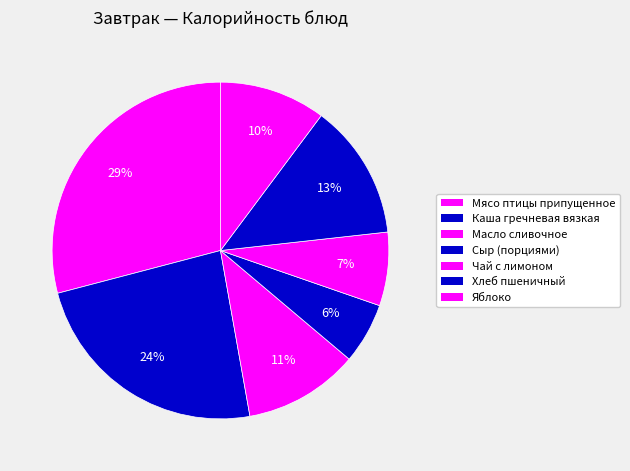

Which slice is the smallest?

Сыр (порциями)